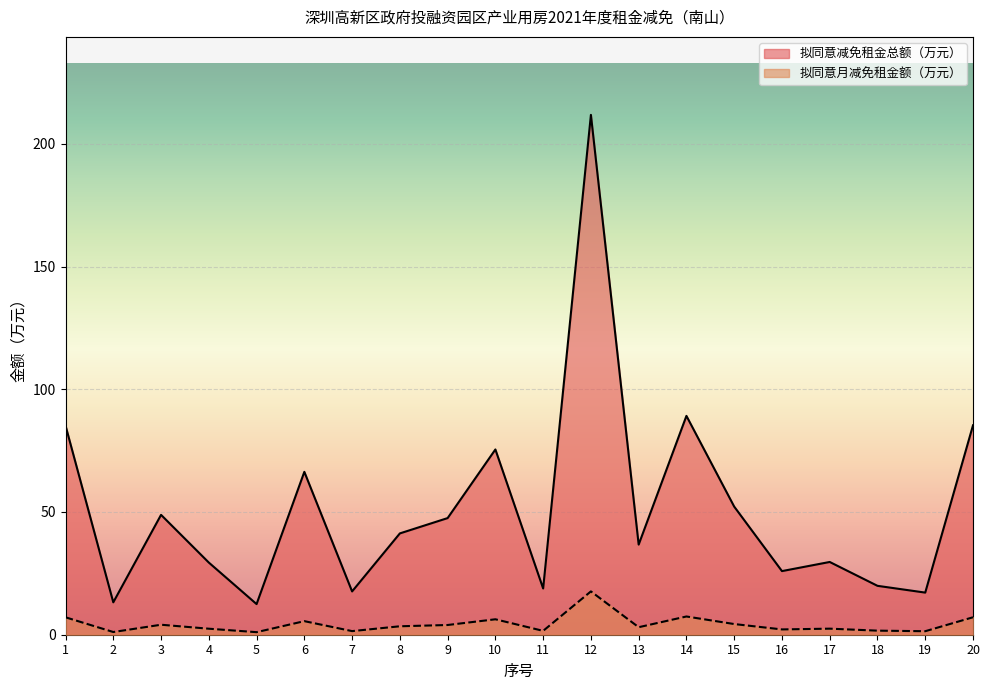

What is the difference between the maximum and minimum values in the 拟同意减免租金总额（万元） series?

199.3